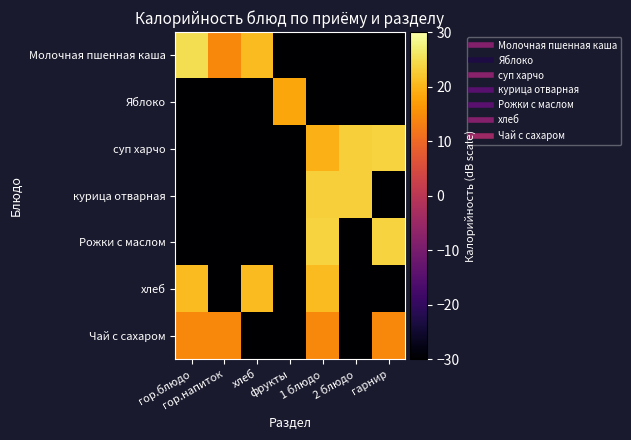

Reading left to right, what are all the values shown in this chart?

Молочная пшенная каша: гор.блюдо=24.9	гор.напиток=14.5	хлеб=20.7	фрукты=-30.0	1 блюдо=-30.0	2 блюдо=-30.0	гарнир=-30.0
Яблоко: гор.блюдо=-30.0	гор.напиток=-30.0	хлеб=-30.0	фрукты=18.3	1 блюдо=-30.0	2 блюдо=-30.0	гарнир=-30.0
суп харчо: гор.блюдо=-30.0	гор.напиток=-30.0	хлеб=-30.0	фрукты=-30.0	1 блюдо=19.6	2 блюдо=23.1	гарнир=23.5
курица отварная: гор.блюдо=-30.0	гор.напиток=-30.0	хлеб=-30.0	фрукты=-30.0	1 блюдо=23.1	2 блюдо=23.1	гарнир=-30.0
Рожки с маслом: гор.блюдо=-30.0	гор.напиток=-30.0	хлеб=-30.0	фрукты=-30.0	1 блюдо=23.5	2 блюдо=-30.0	гарнир=23.5
хлеб: гор.блюдо=20.7	гор.напиток=-30.0	хлеб=20.7	фрукты=-30.0	1 блюдо=20.7	2 блюдо=-30.0	гарнир=-30.0
Чай с сахаром: гор.блюдо=14.5	гор.напиток=14.5	хлеб=-30.0	фрукты=-30.0	1 блюдо=14.5	2 блюдо=-30.0	гарнир=14.5